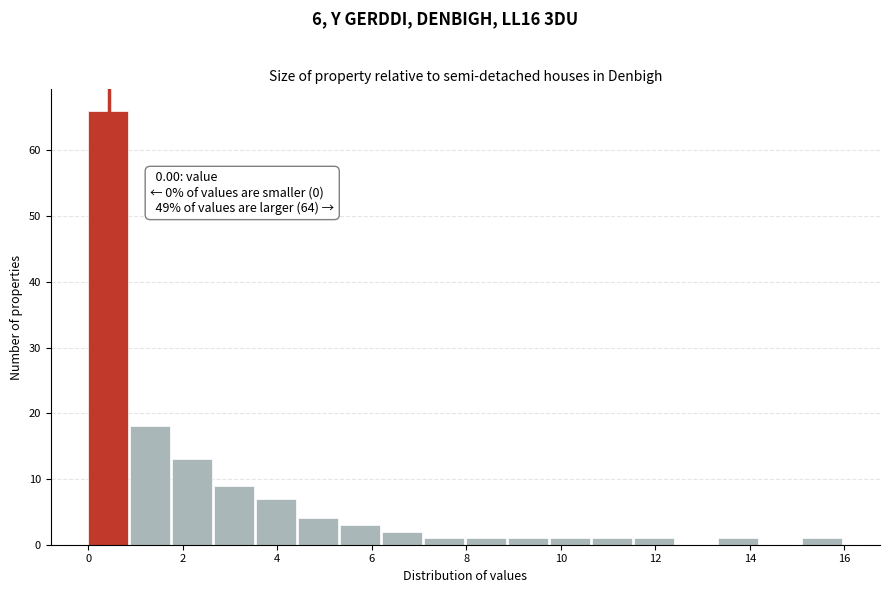

Over which range of the x-axis is the bar tallest?

0.0 to 0.8